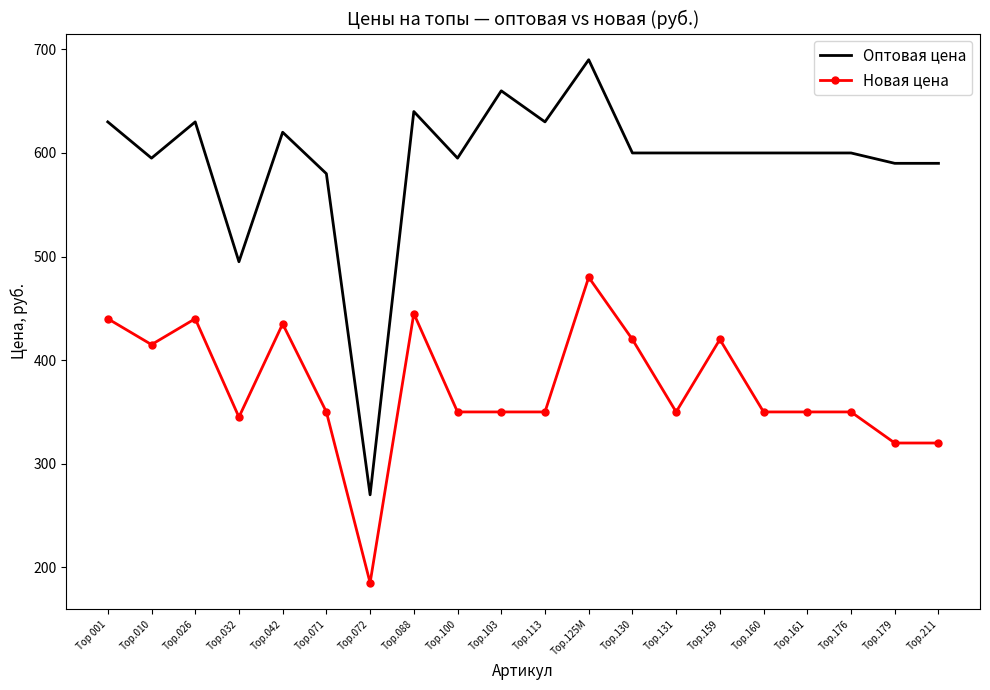

True or false: Оптовая цена and Новая цена cross at least once.

False